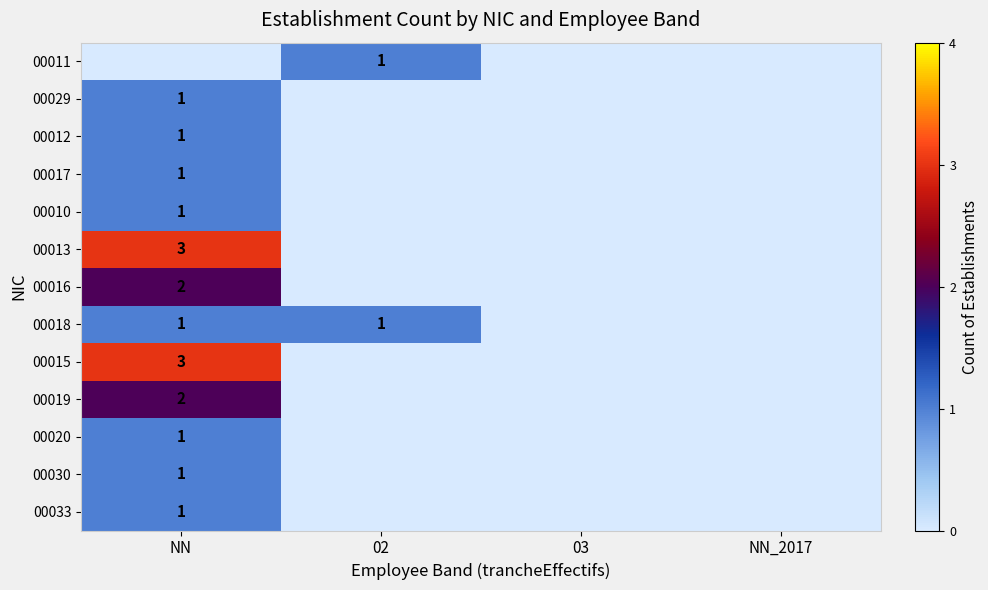

True or false: 00020 has a value of 1 at NN.

True